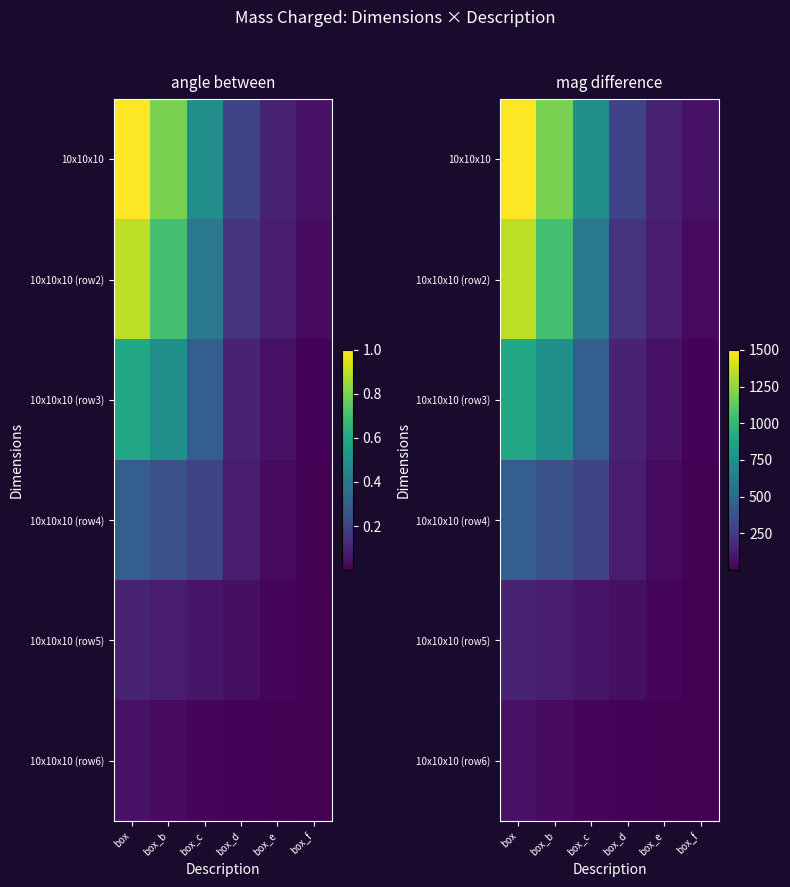

How many 10x10x10 (row5) values are between 30 and 120?

4